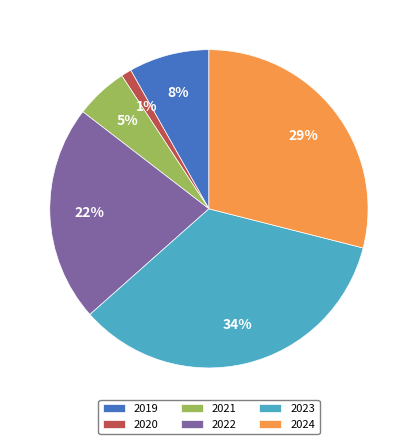

To the nearest percent, what percentage of the pie is 2022?

22%